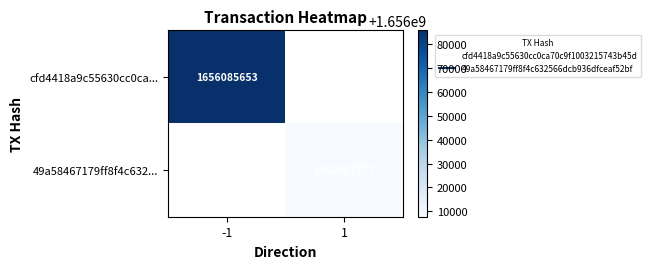

Which series has the widest spread of values?

cfd4418a9c55630cc0ca...